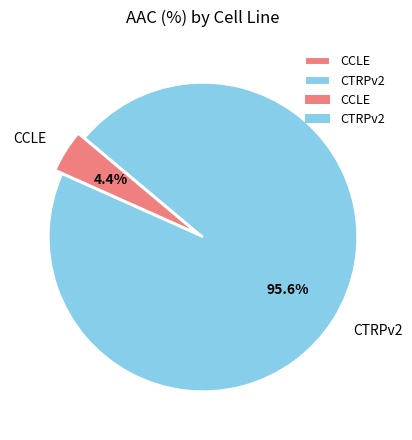

To the nearest percent, what portion does CCLE represent?

4%